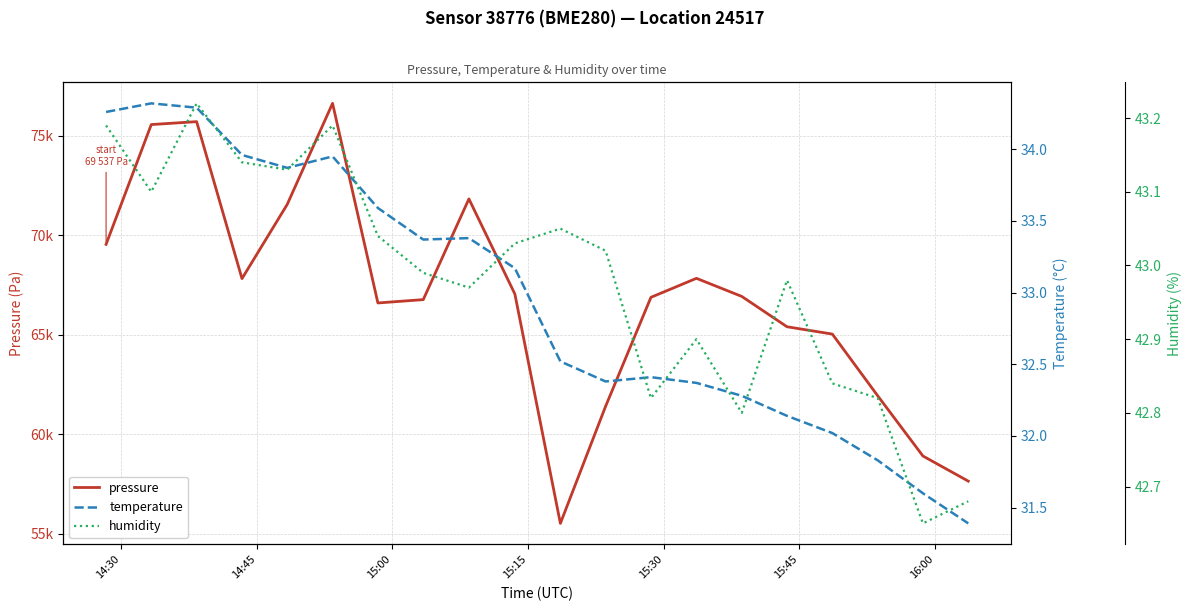

What are all the series names shown in the legend?

pressure, temperature, humidity